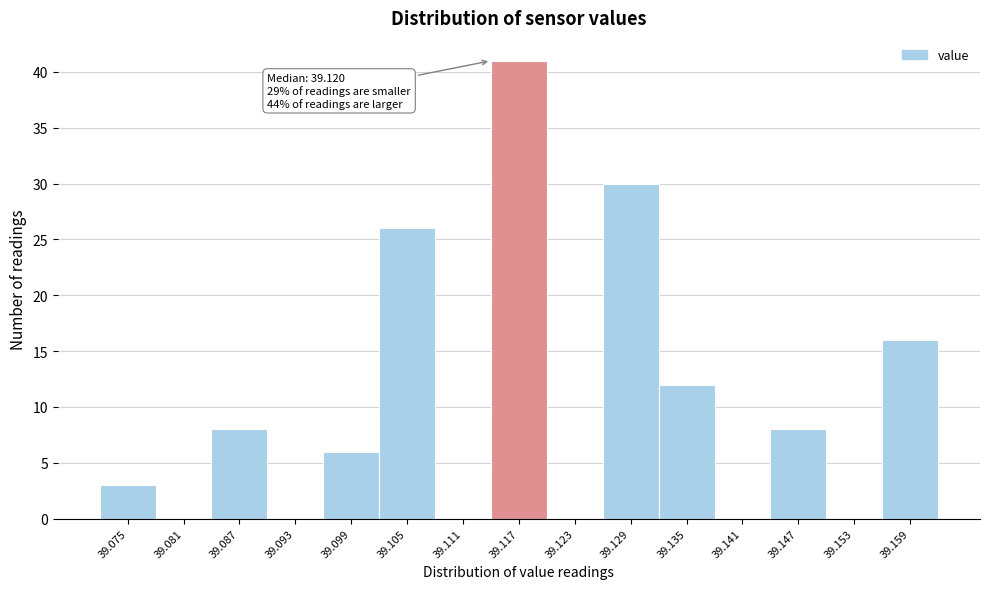

Reading right to left, extract all data points from this chart.

39.159=16	39.153=0	39.147=8	39.141=0	39.135=12	39.129=30	39.123=0	39.117=41	39.111=0	39.105=26	39.099=6	39.093=0	39.087=8	39.081=0	39.075=3